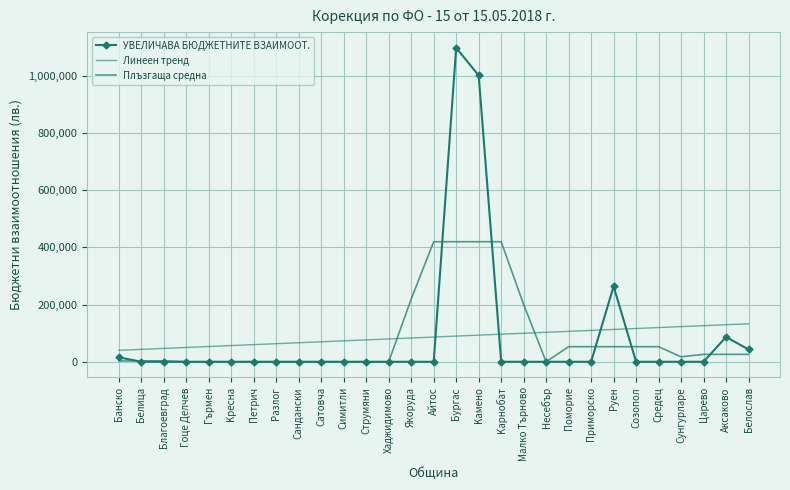

What is the value of the Плъзгаща средна point at the 26th from the left?

17329.2